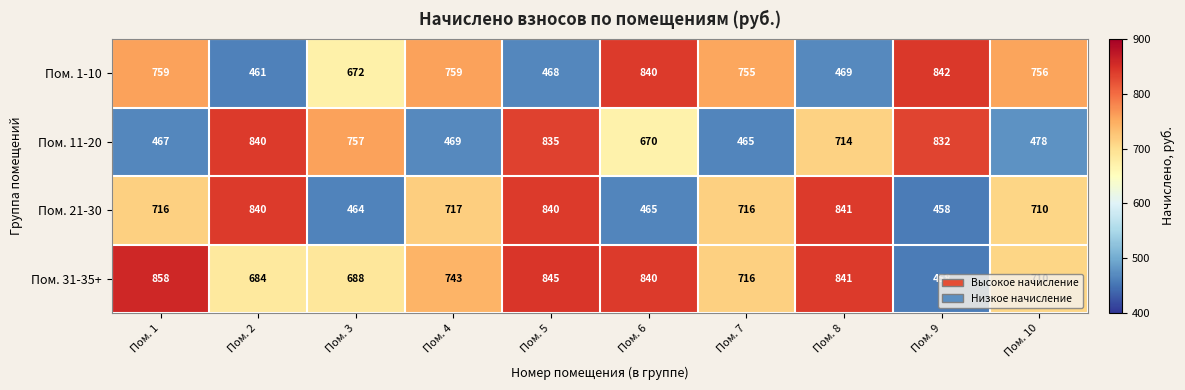

Between Пом. 3 and Пом. 9, which series saw the biggest shift?

Пом. 31-35+